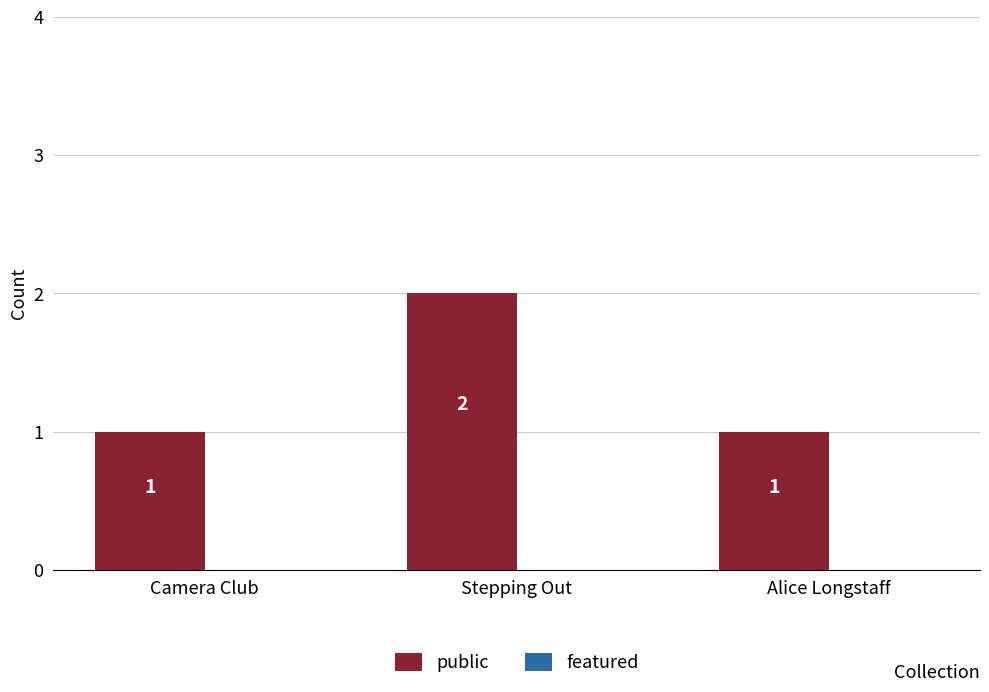

Does the chart contain any negative values?

No